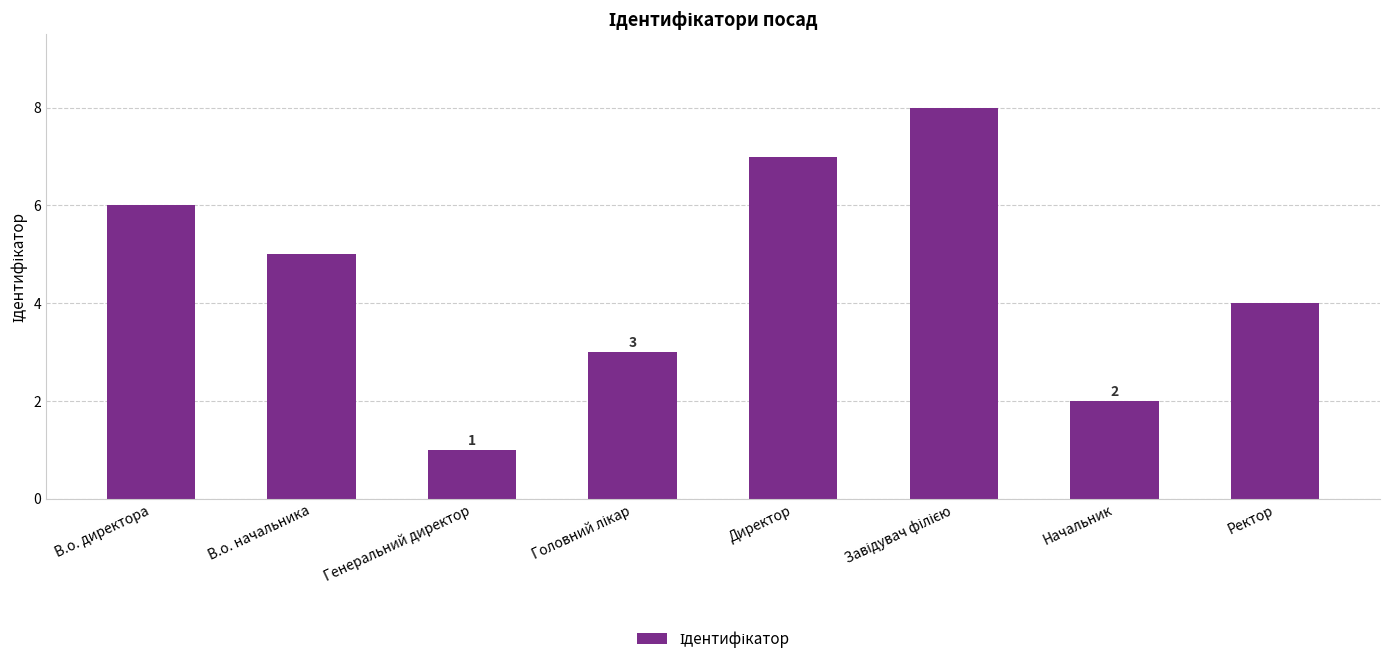

What is the label of the 8th bar from the right?

В.о. директора